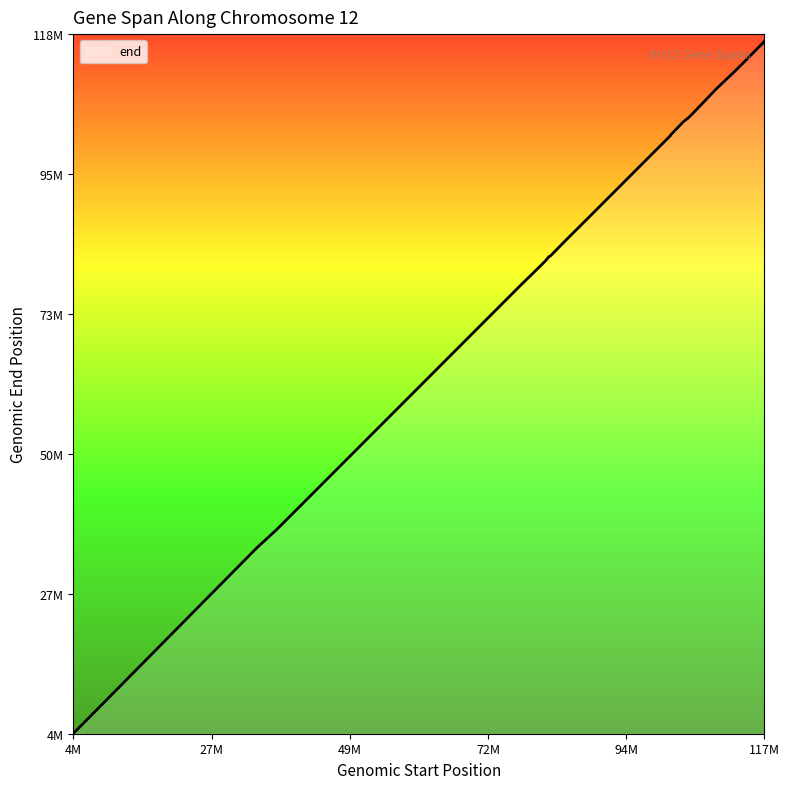

Does the chart have visible grid lines?

No